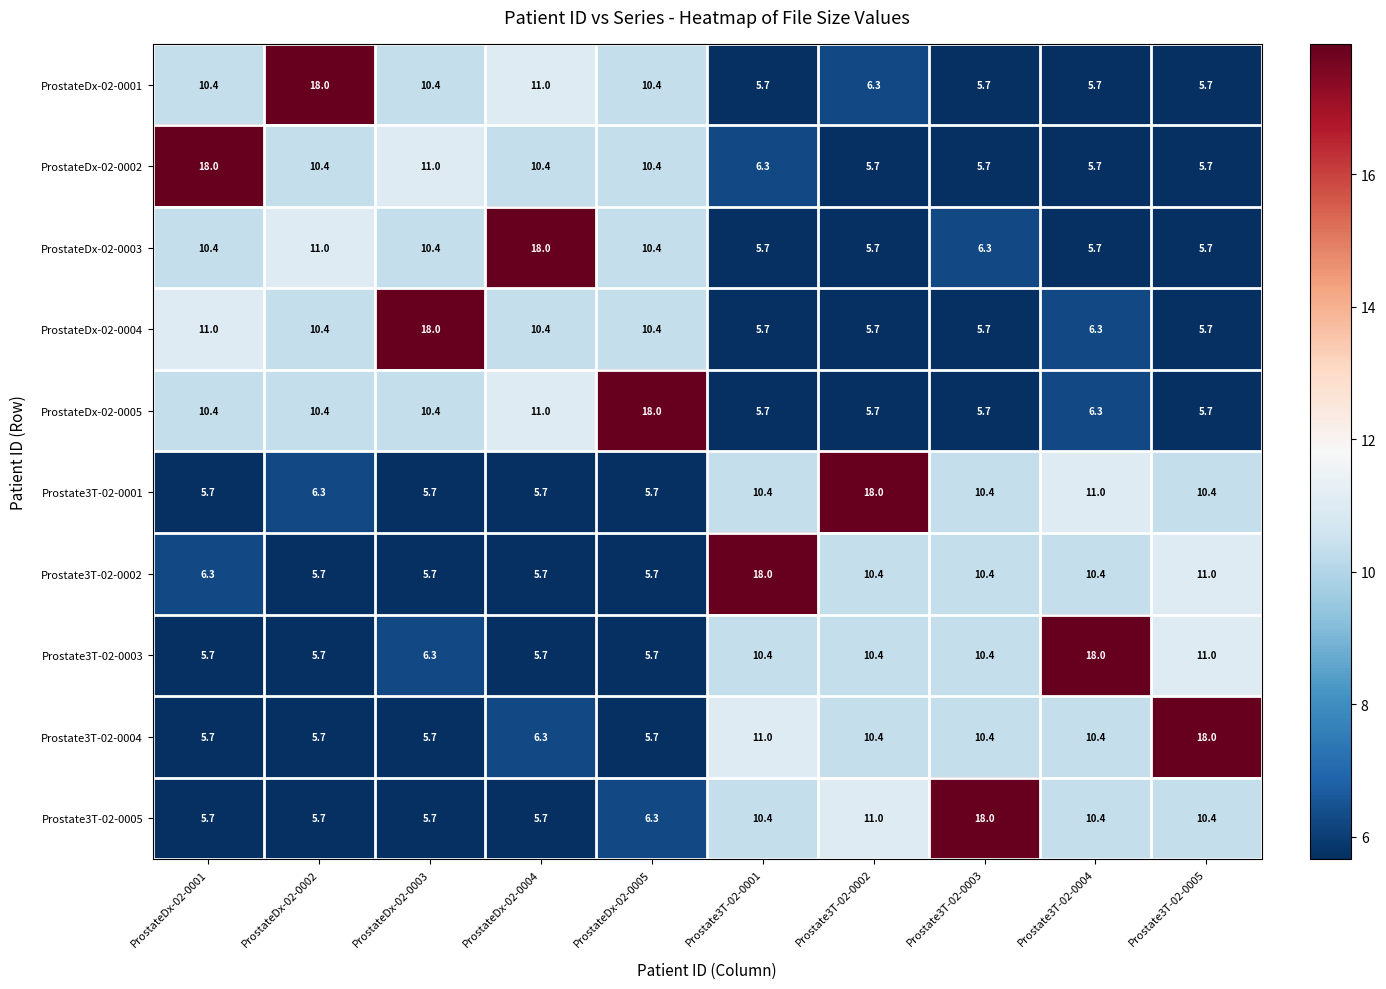

The value of Prostate3T-02-0003 at ProstateDx-02-0003 is 8.4. True or false?

False